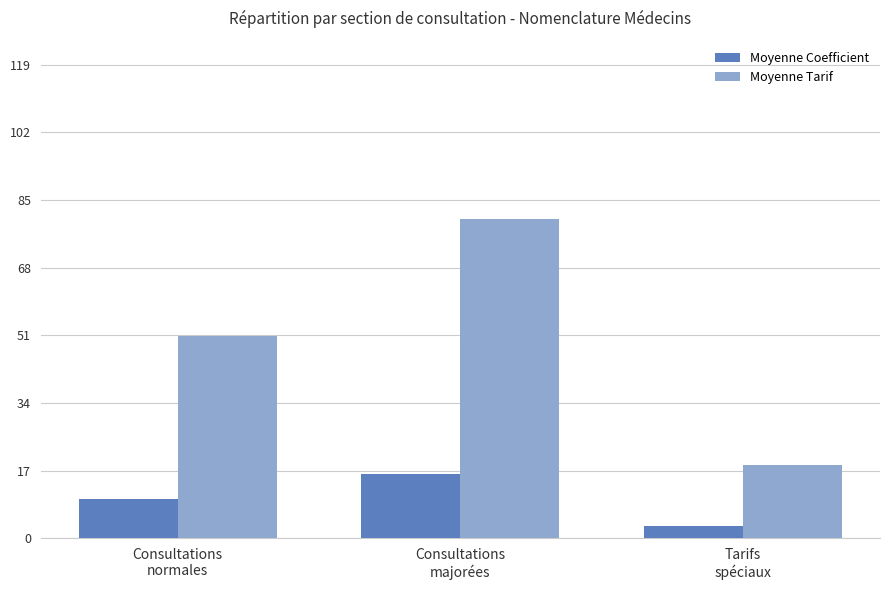

Reading left to right, list all the values displayed in this chart.

Moyenne Coefficient: 10.0	16.2	3.0
Moyenne Tarif: 50.8	80.3	18.4